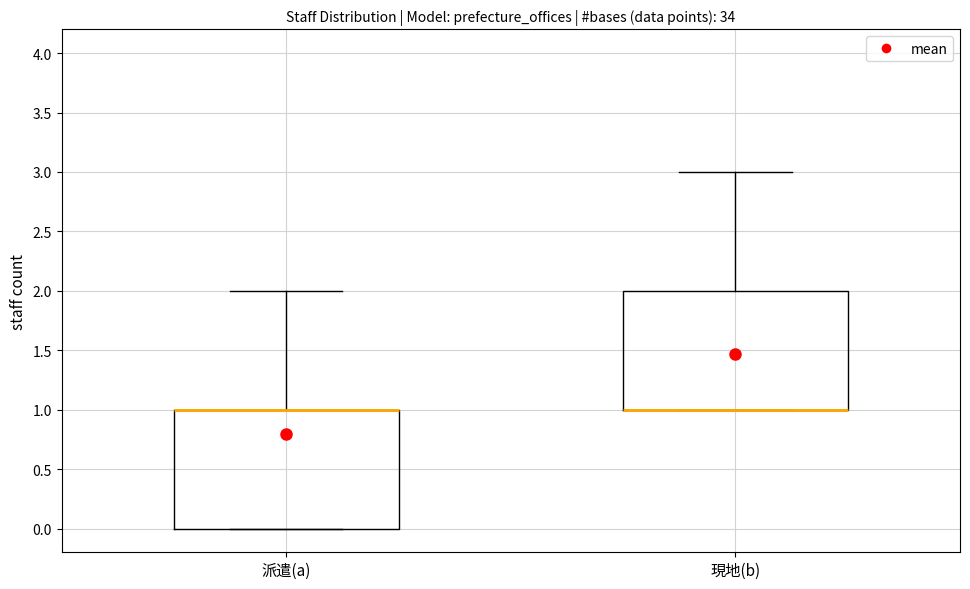

Reading left to right, transcribe this box plot: for each box, give where its median line is, the range the box spans, and where its two whiskers end, as read against the y-axis. The values are not printed on the chart, so give them approximately, as read against the axis.

派遣(a): median 1 (drawn on the box's upper edge), box 0 to 1, whiskers 0 to 2
現地(b): median 1 (drawn on the box's lower edge), box 1 to 2, whiskers 1 to 3